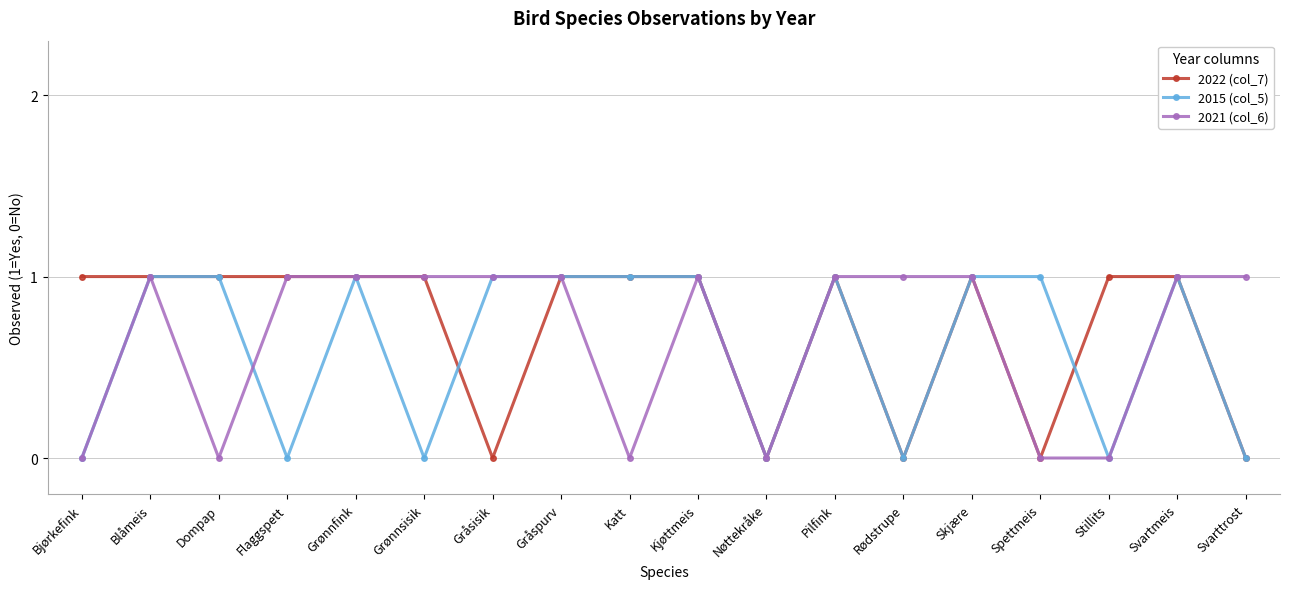

What is the sum of the 2022 (col_7) values at Stillits and Katt?

2